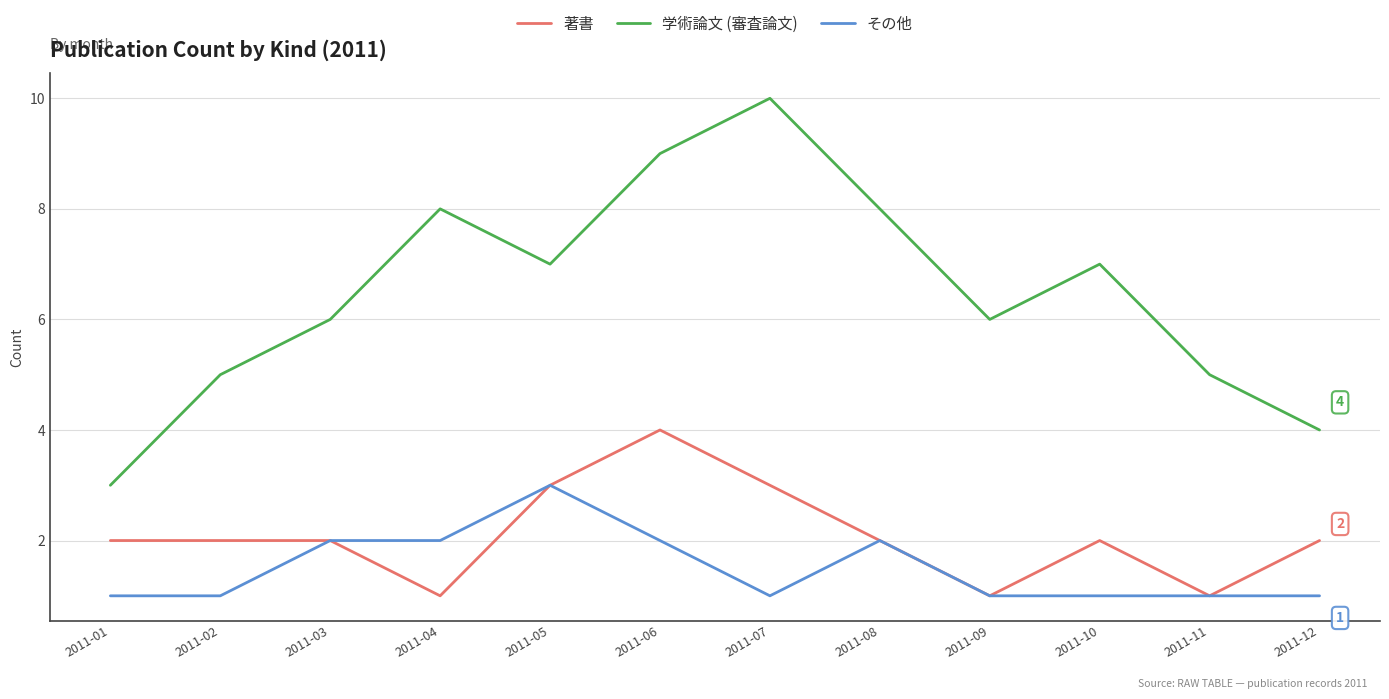

Reading right to left, extract all data points from this chart.

著書: 2011-12=2	2011-11=1	2011-10=2	2011-09=1	2011-08=2	2011-07=3	2011-06=4	2011-05=3	2011-04=1	2011-03=2	2011-02=2	2011-01=2
学術論文 (審査論文): 2011-12=4	2011-11=5	2011-10=7	2011-09=6	2011-08=8	2011-07=10	2011-06=9	2011-05=7	2011-04=8	2011-03=6	2011-02=5	2011-01=3
その他: 2011-12=1	2011-11=1	2011-10=1	2011-09=1	2011-08=2	2011-07=1	2011-06=2	2011-05=3	2011-04=2	2011-03=2	2011-02=1	2011-01=1